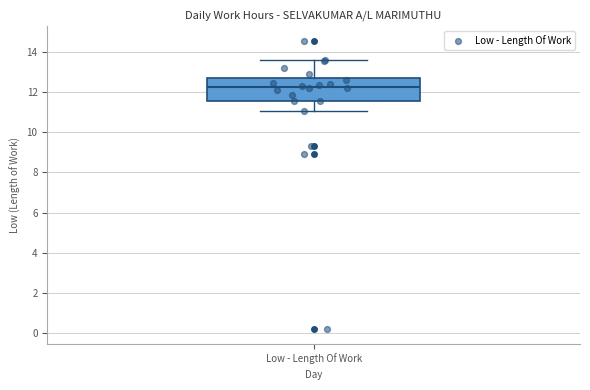

Read this box plot against the y-axis: the position of the median line, the range covered by the box, and the ends of both whiskers. The values are not printed on the chart, so give them approximately, as read against the axis.

median 12.2, box 11.6 to 12.6, whiskers 11.0 to 13.6